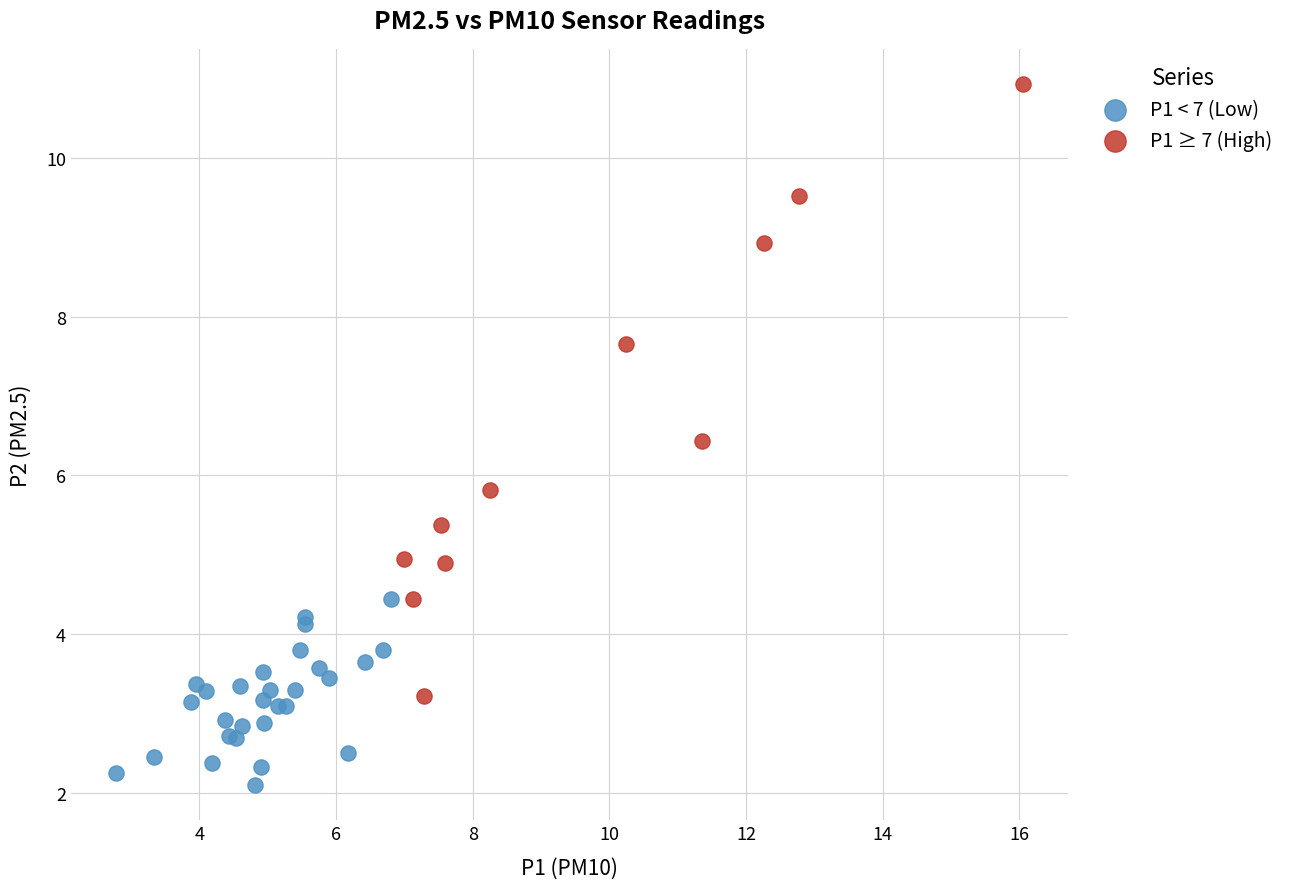

Which series reaches the minimum Y coordinate?

P1 < 7 (Low)